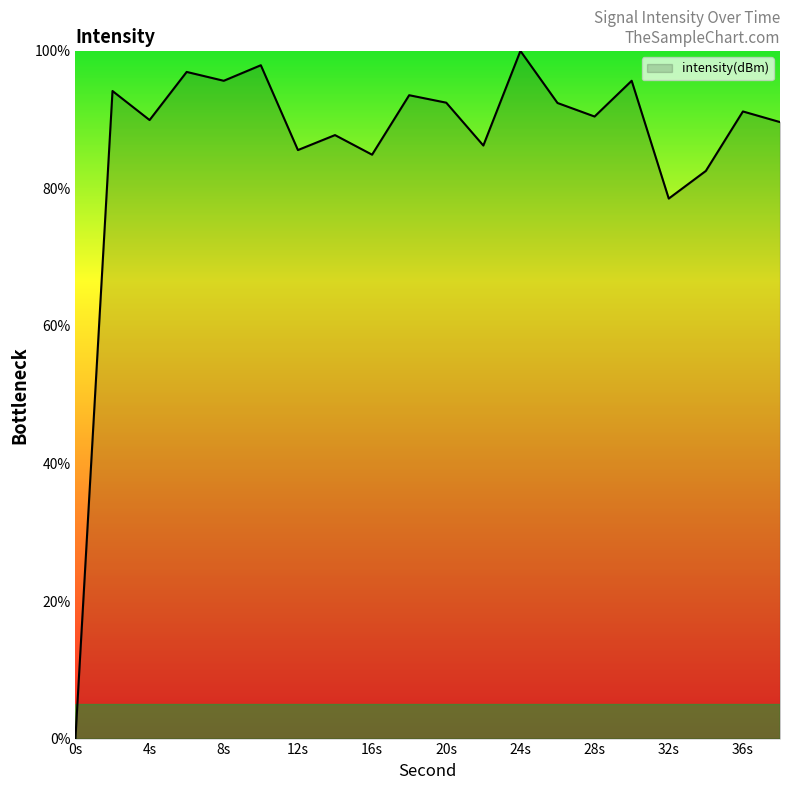

What is the difference between the maximum and minimum values?

100.0